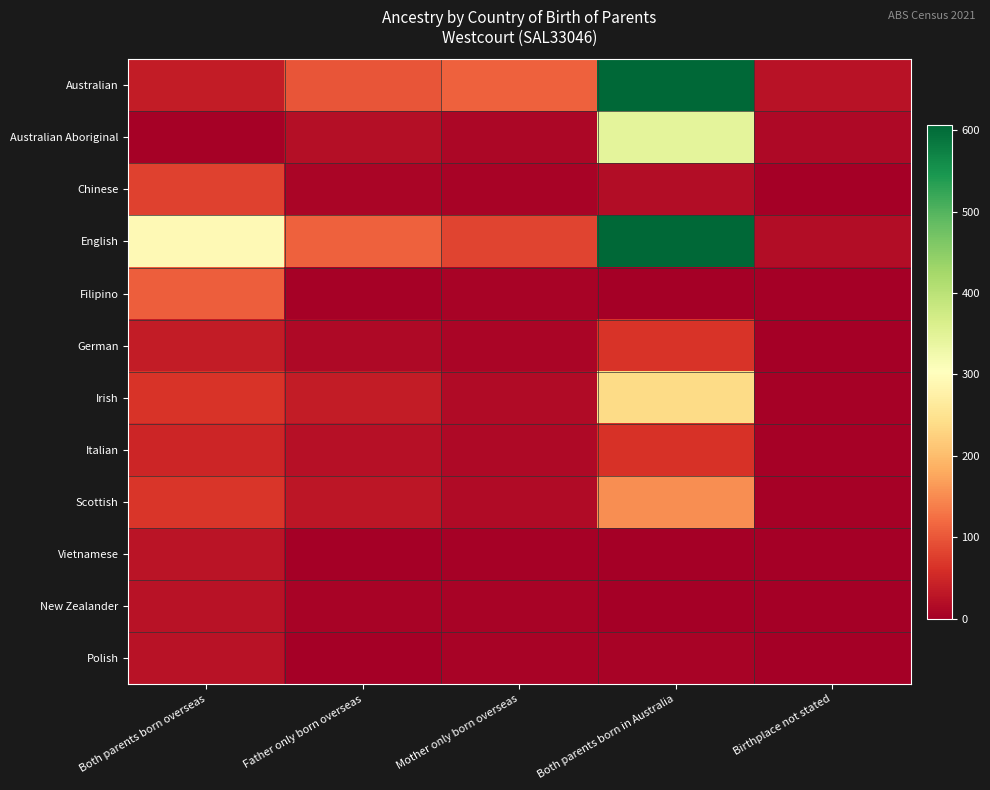

What is the spread (max minus min) of values at Both parents born in Australia?

607